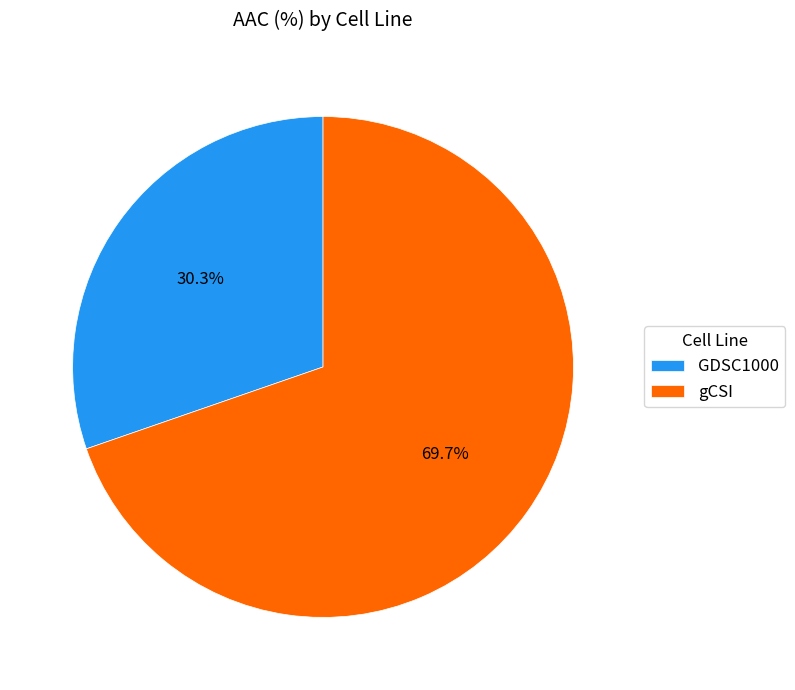

Does GDSC1000 represent more than half of the total?

No